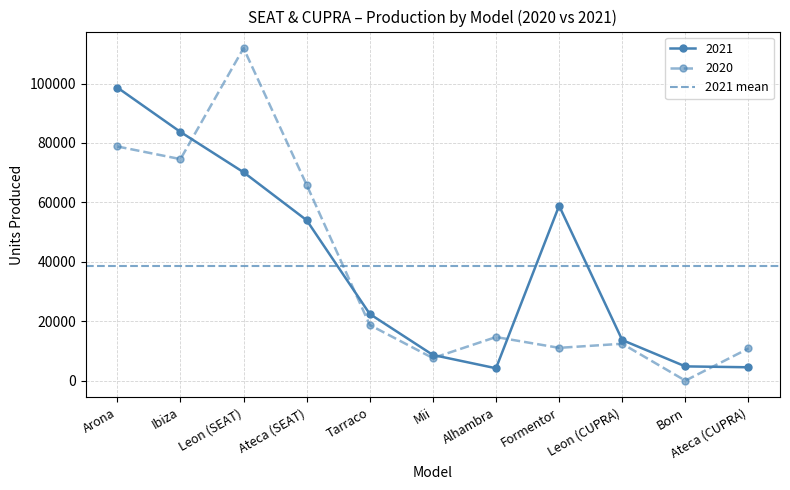

In 2021, how many points are lower than both neighbors (excluding endpoints)?

1